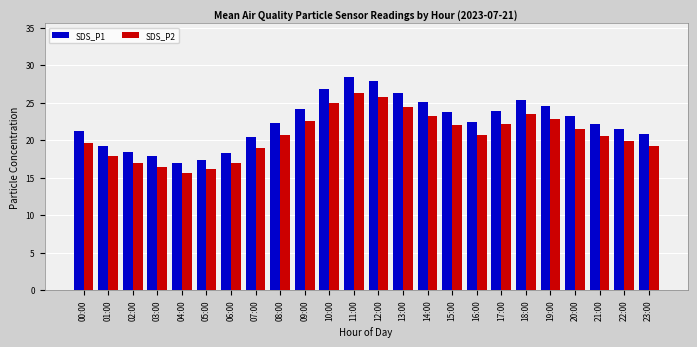

At how many categories does at least one series exceed 20?

18